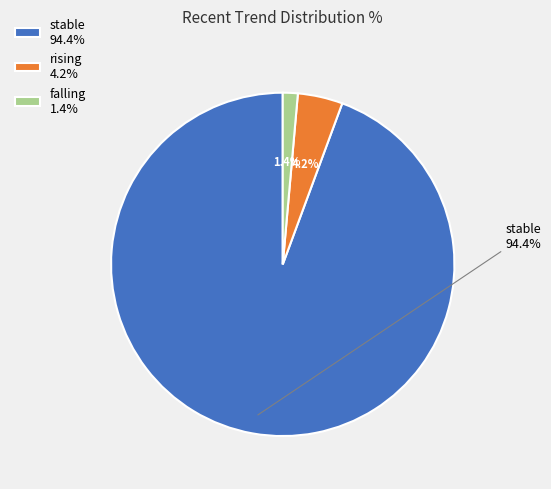

Combined, do falling and stable account for over 50%?

Yes